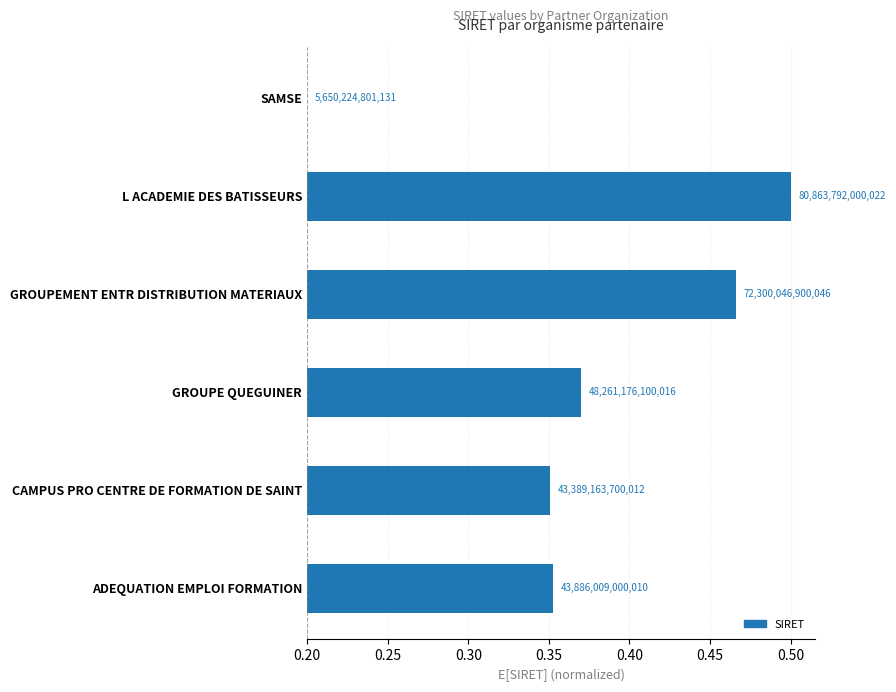

True or false: the data shows 0.2 at CAMPUS PRO CENTRE DE FORMATION DE SAINT.

False